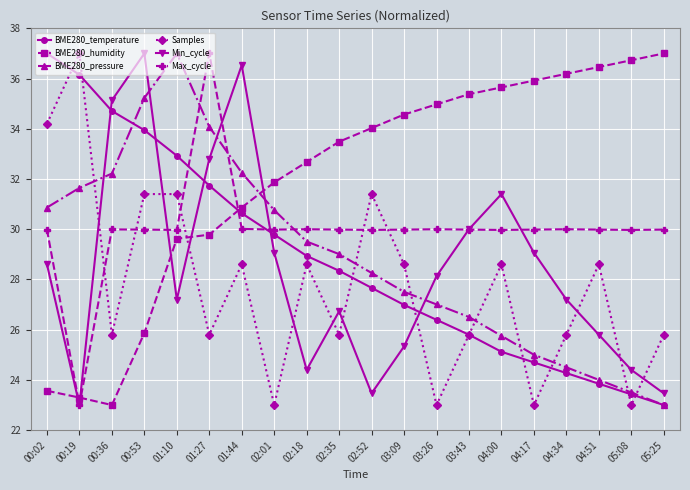

How many series are shown in this chart?

6